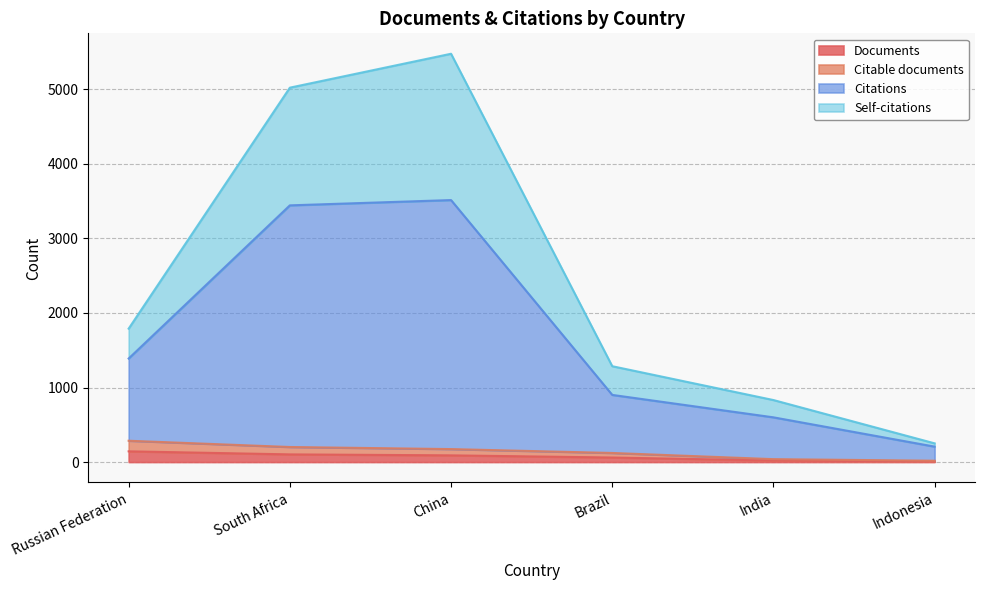

True or false: Citations and Documents cross at least once.

False